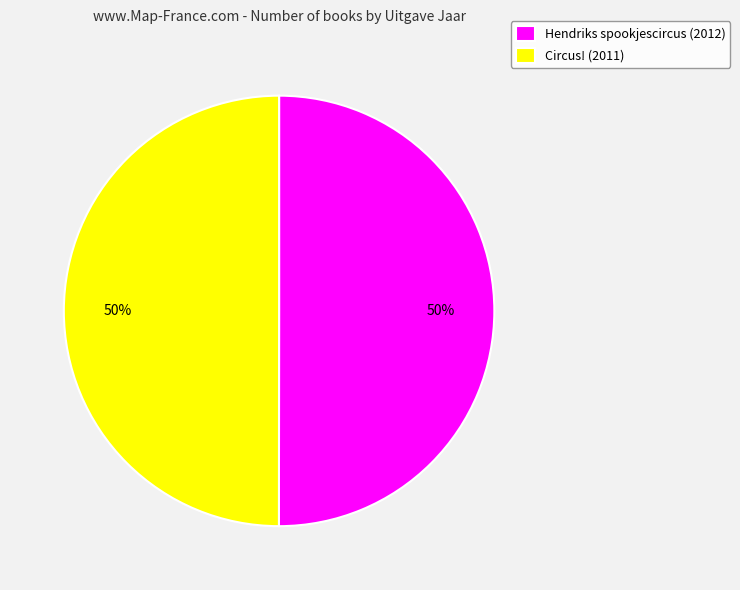

How many slices are in this pie chart?

2